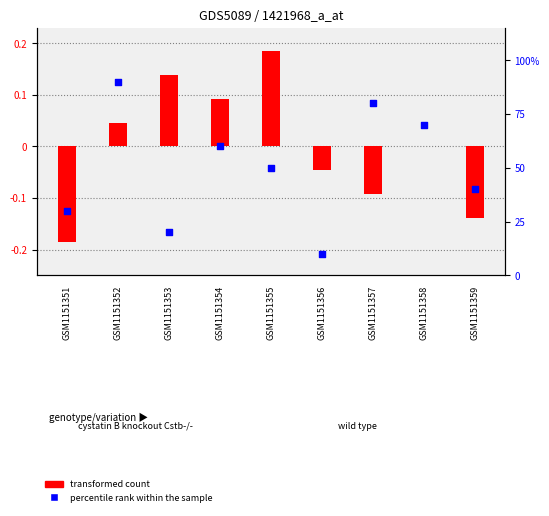

At which category is the sum across all series the highest?

GSM1151352